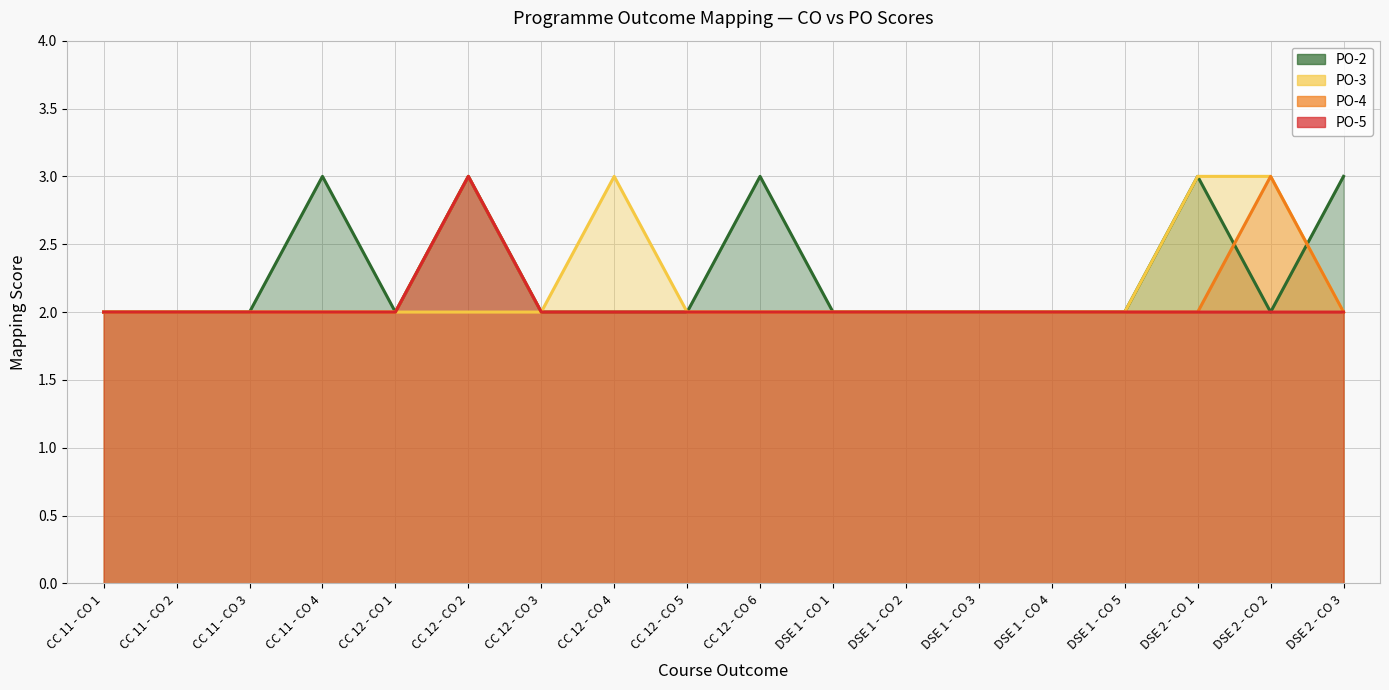

True or false: PO-3 and PO-2 intersect in this chart.

True